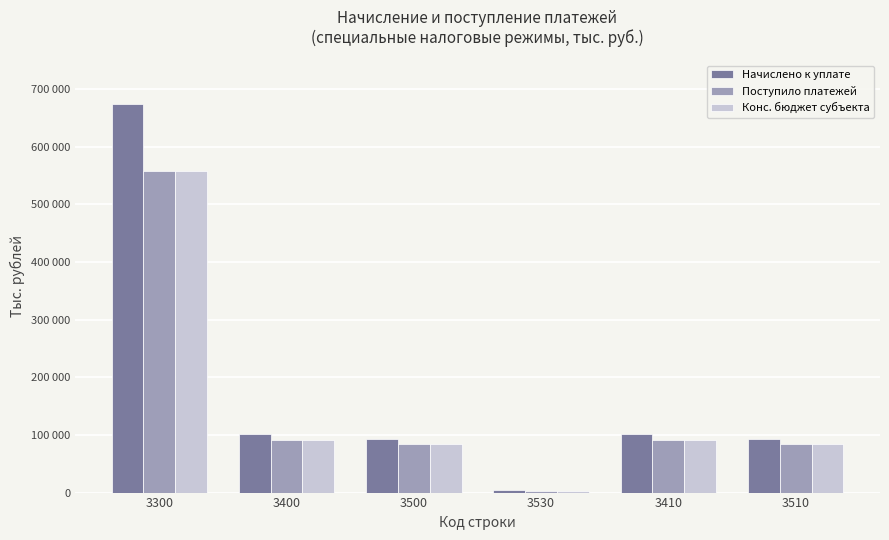

What is the label of the 6th bar from the left?

3510